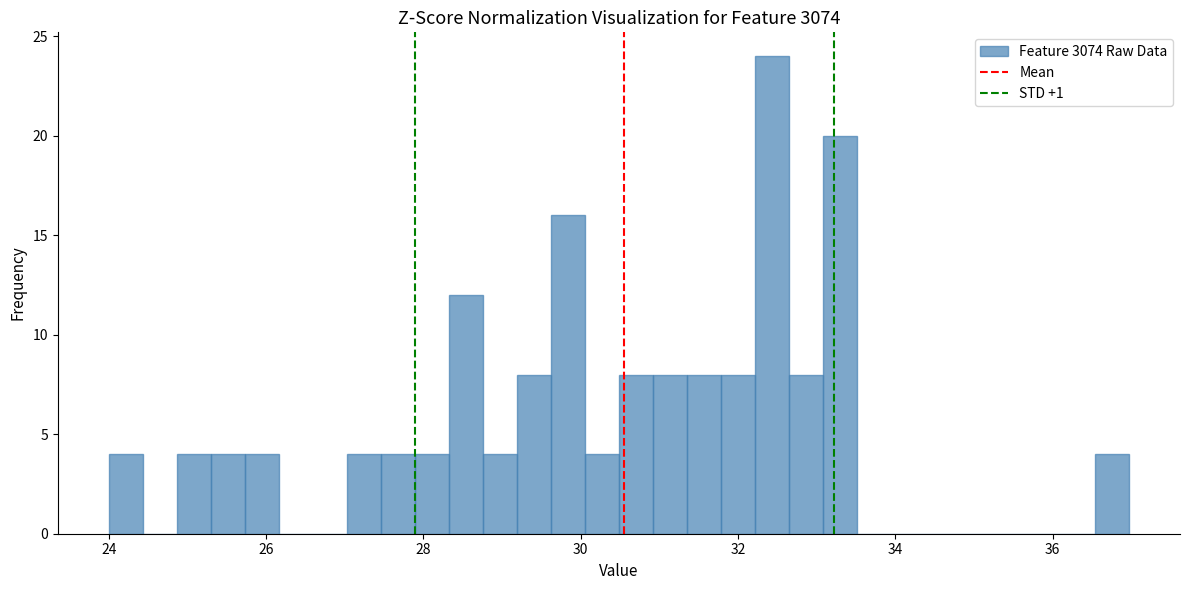

Read against the x-axis, roughly where is the centre of the tallest bar?

32.4